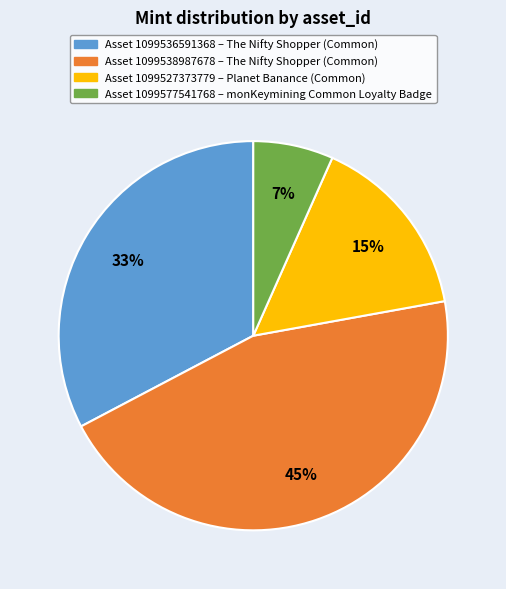

To the nearest percent, what is the average slice percentage?

25%